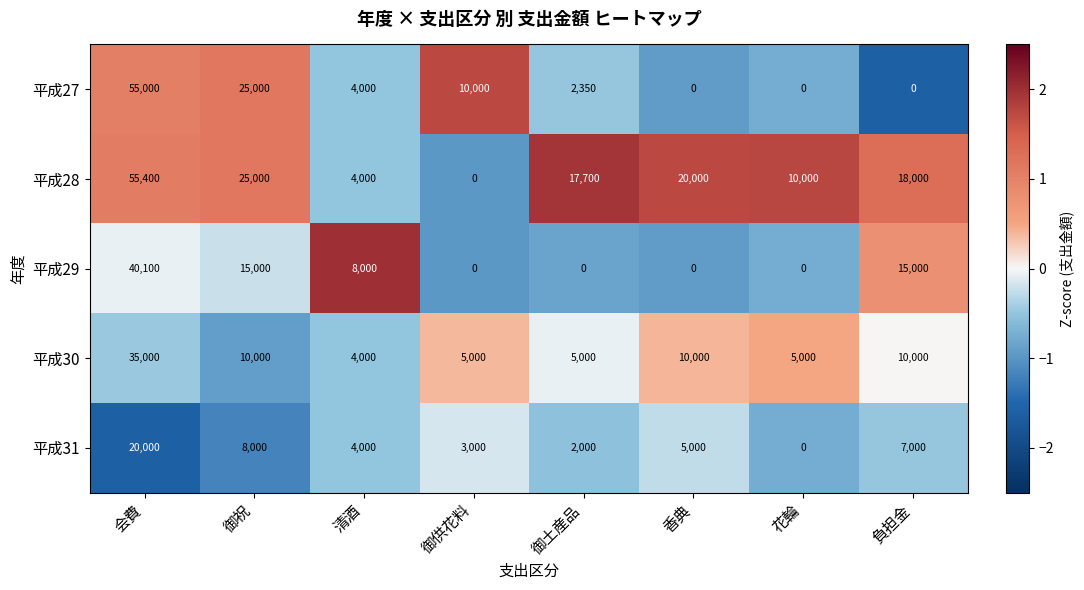

What is the maximum value shown in the chart?

55400